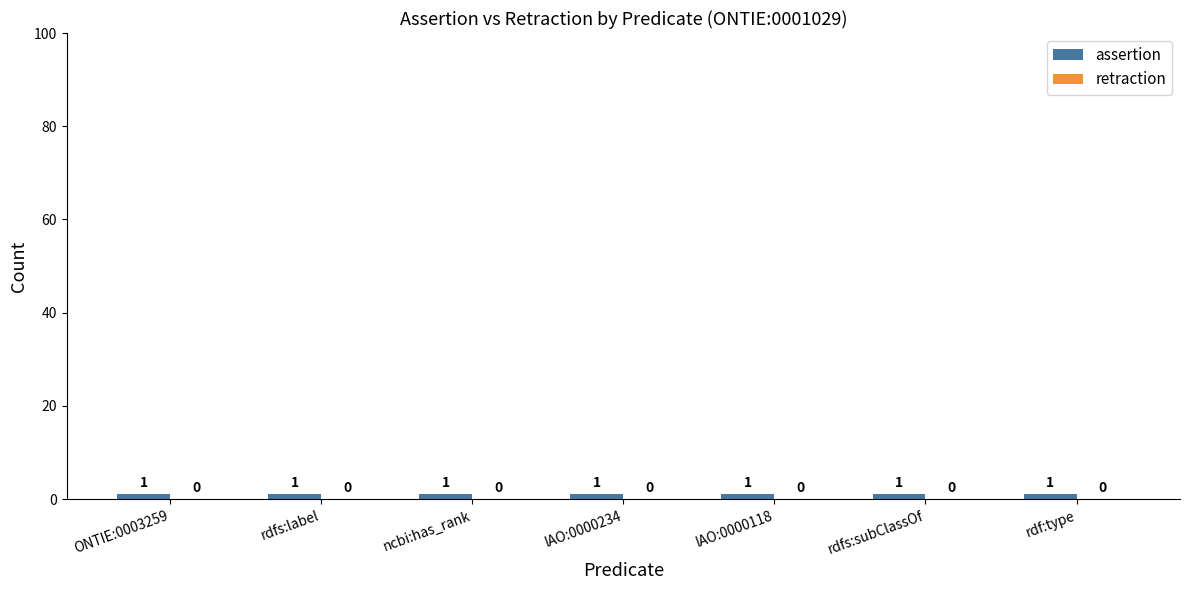

What are all the series names shown in the legend?

assertion, retraction